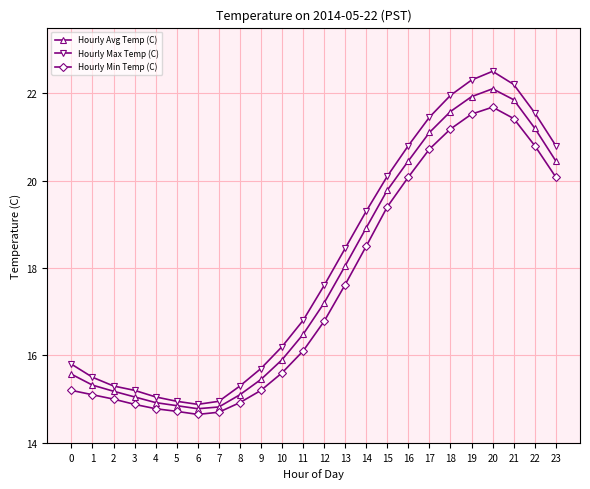

At how many categories does at least one series exceed 17?

12